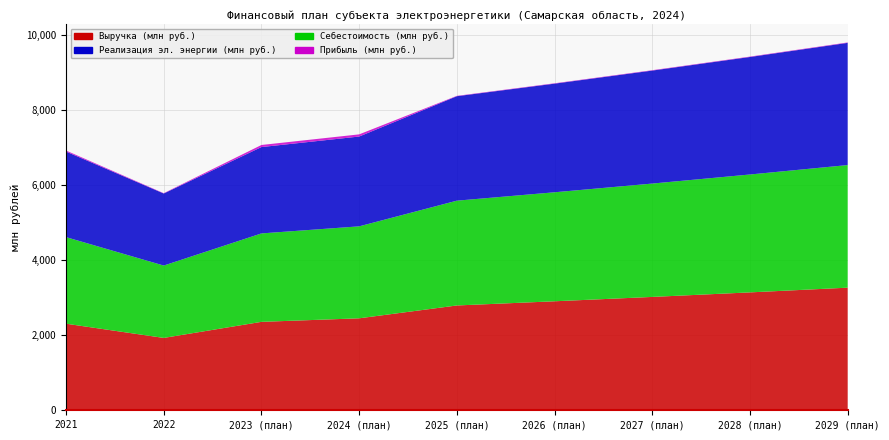

Reading left to right, transcribe all the data shown in this chart.

Выручка (млн руб.): 2308.3	1929.3	2357.7	2452.0	2794.3	2906.0	3022.3	3143.2	3268.9
Себестоимость (млн руб.): 2281.2	1920.8	2302.1	2394.2	2784.9	2896.3	3012.2	3132.6	3257.9
Реализация эл. энергии (млн руб.): 2308.3	1929.3	2357.7	2452.0	2794.3	2906.0	3022.3	3143.2	3268.9
Прибыль (млн руб.): 27.0	8.5	55.6	57.8	9.4	9.7	10.1	10.5	11.0